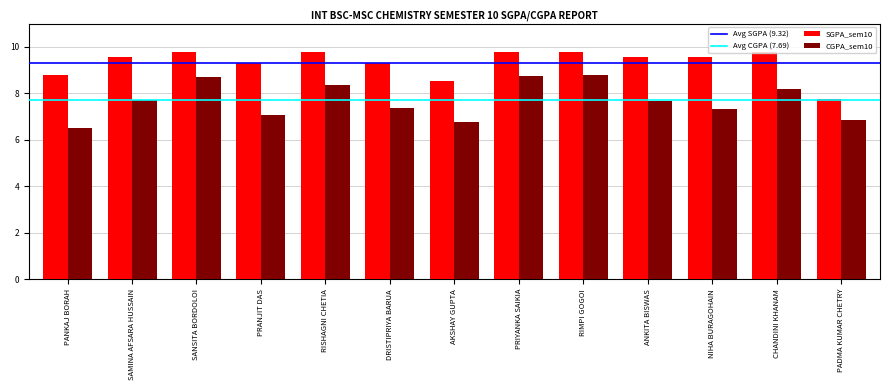

The SGPA_sem10 series shows 3.5 at PRIYANKA SAIKIA. True or false?

False